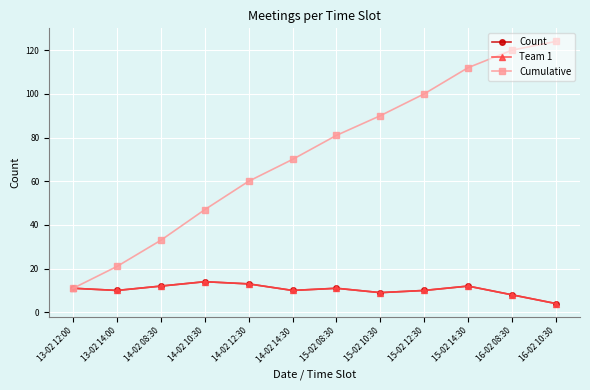

The Team 1 series shows 23 at 14-02 12:30. True or false?

False